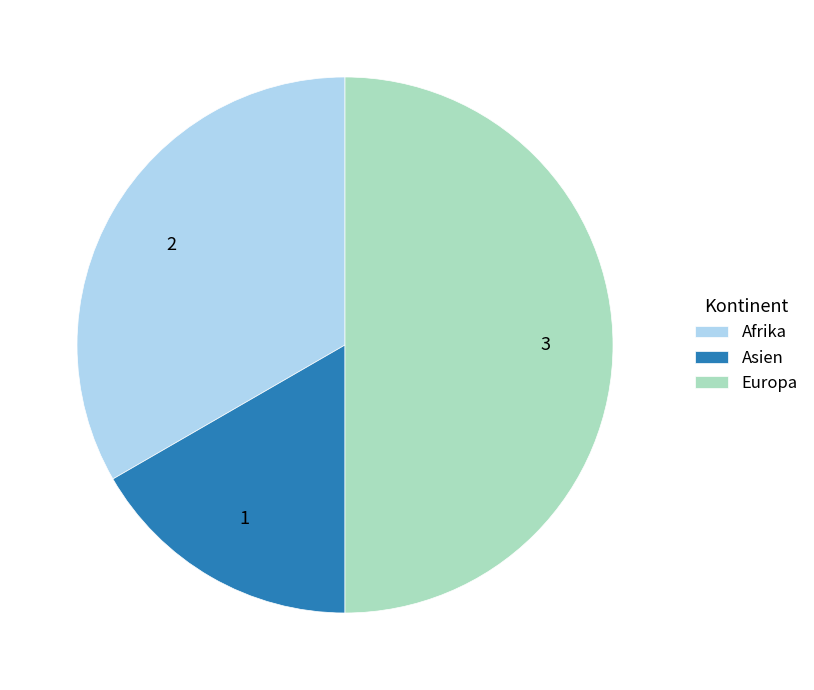

The Asien slice represents 17% of the pie. True or false?

True